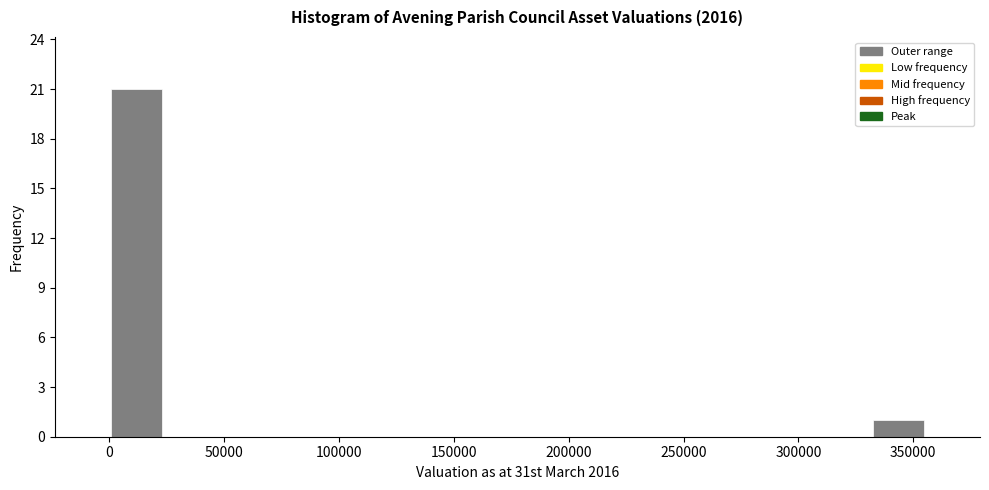

Over which range of the x-axis is the bar tallest?

0 to 25000